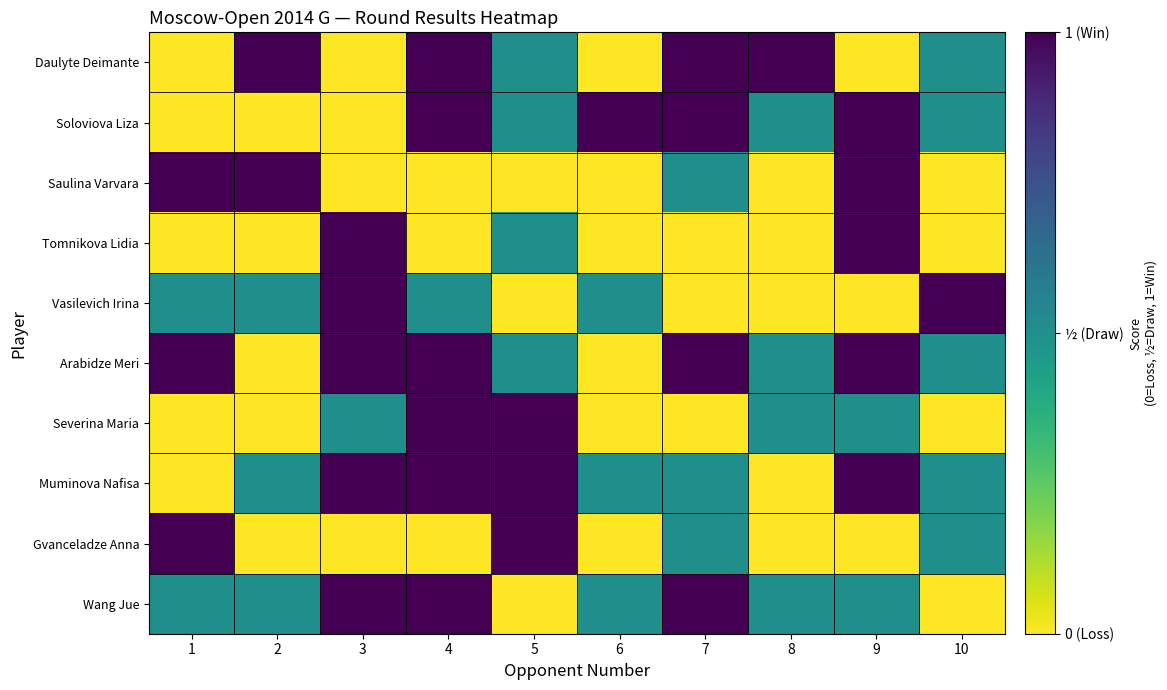

Which series has the largest total across all categories?

Arabidze Meri